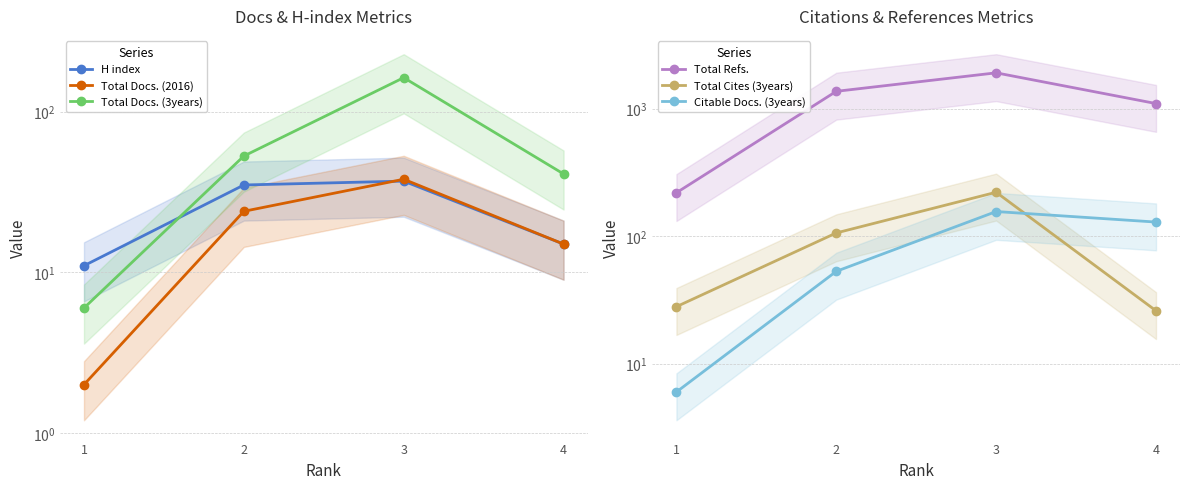

At 4, list the series in order from largest to smallest.

Total Refs., Citable Docs. (3years), Total Docs. (3years), Total Cites (3years), H index, Total Docs. (2016)